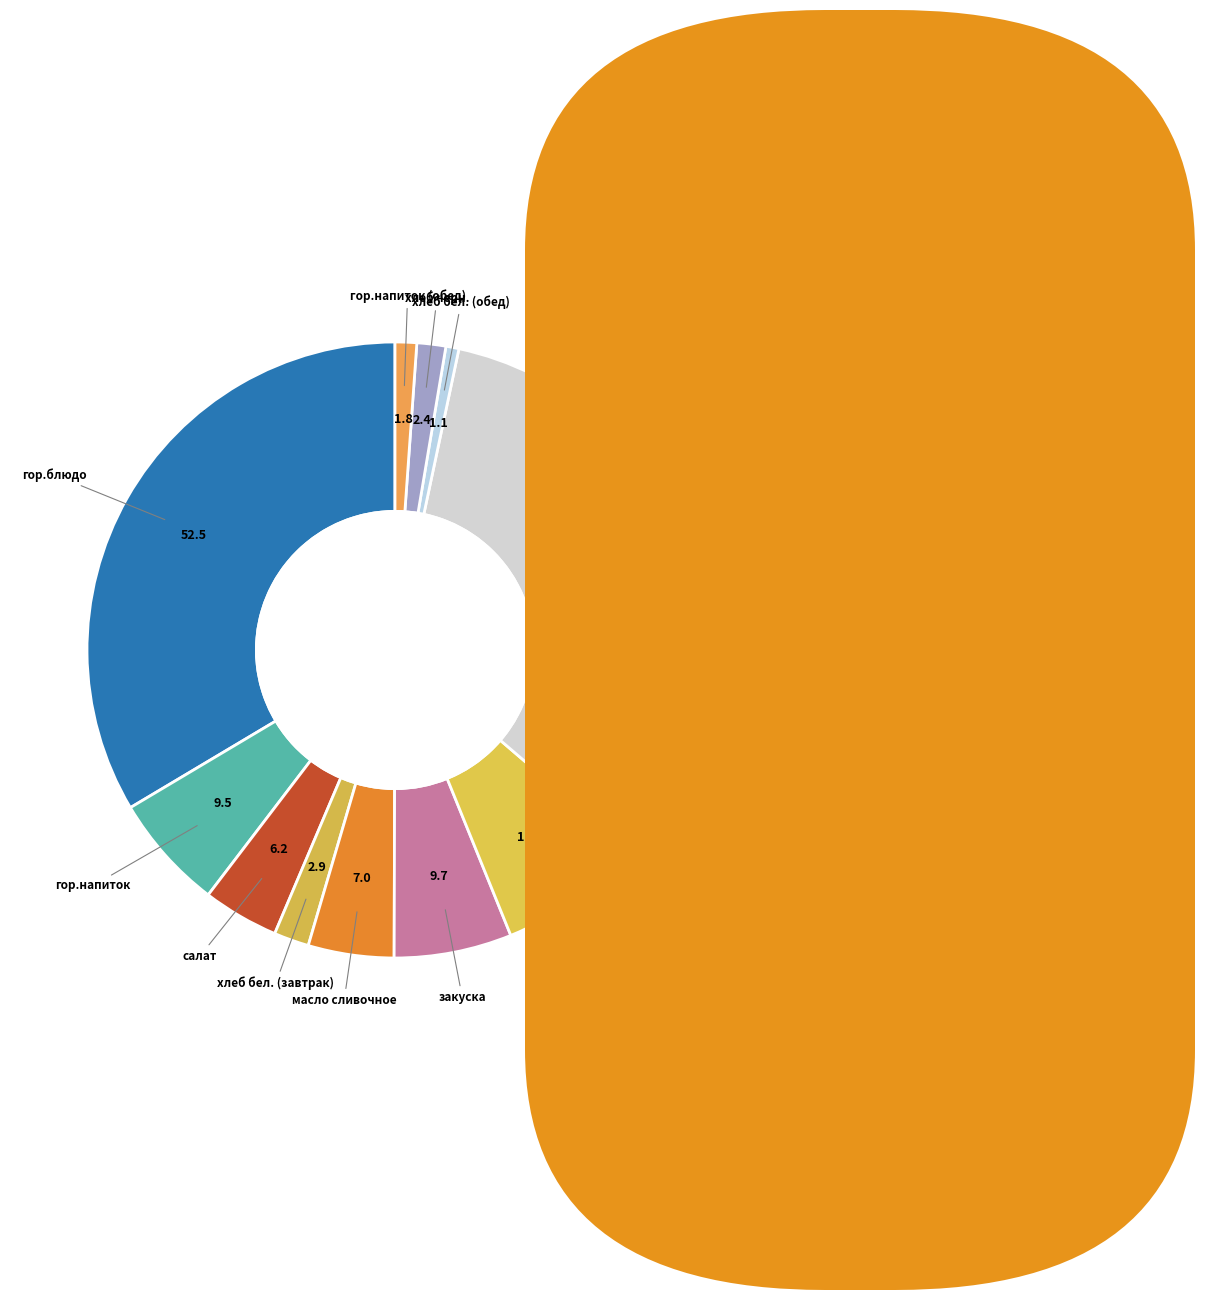

Is there any slice that represents more than half of the pie?

No